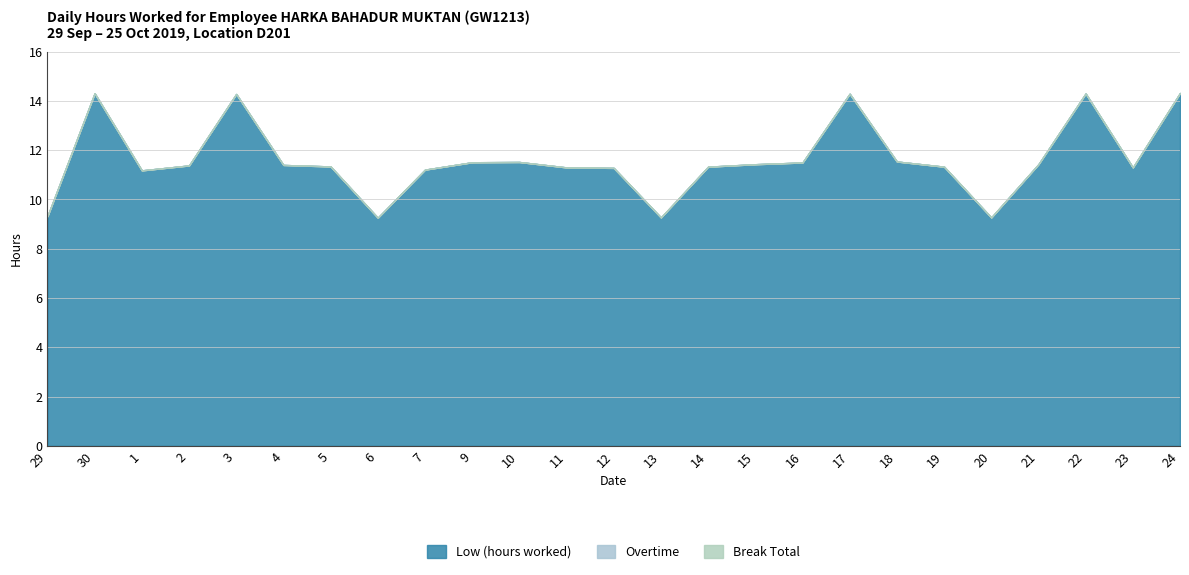

True or false: Low (hours worked) and Overtime intersect in this chart.

False